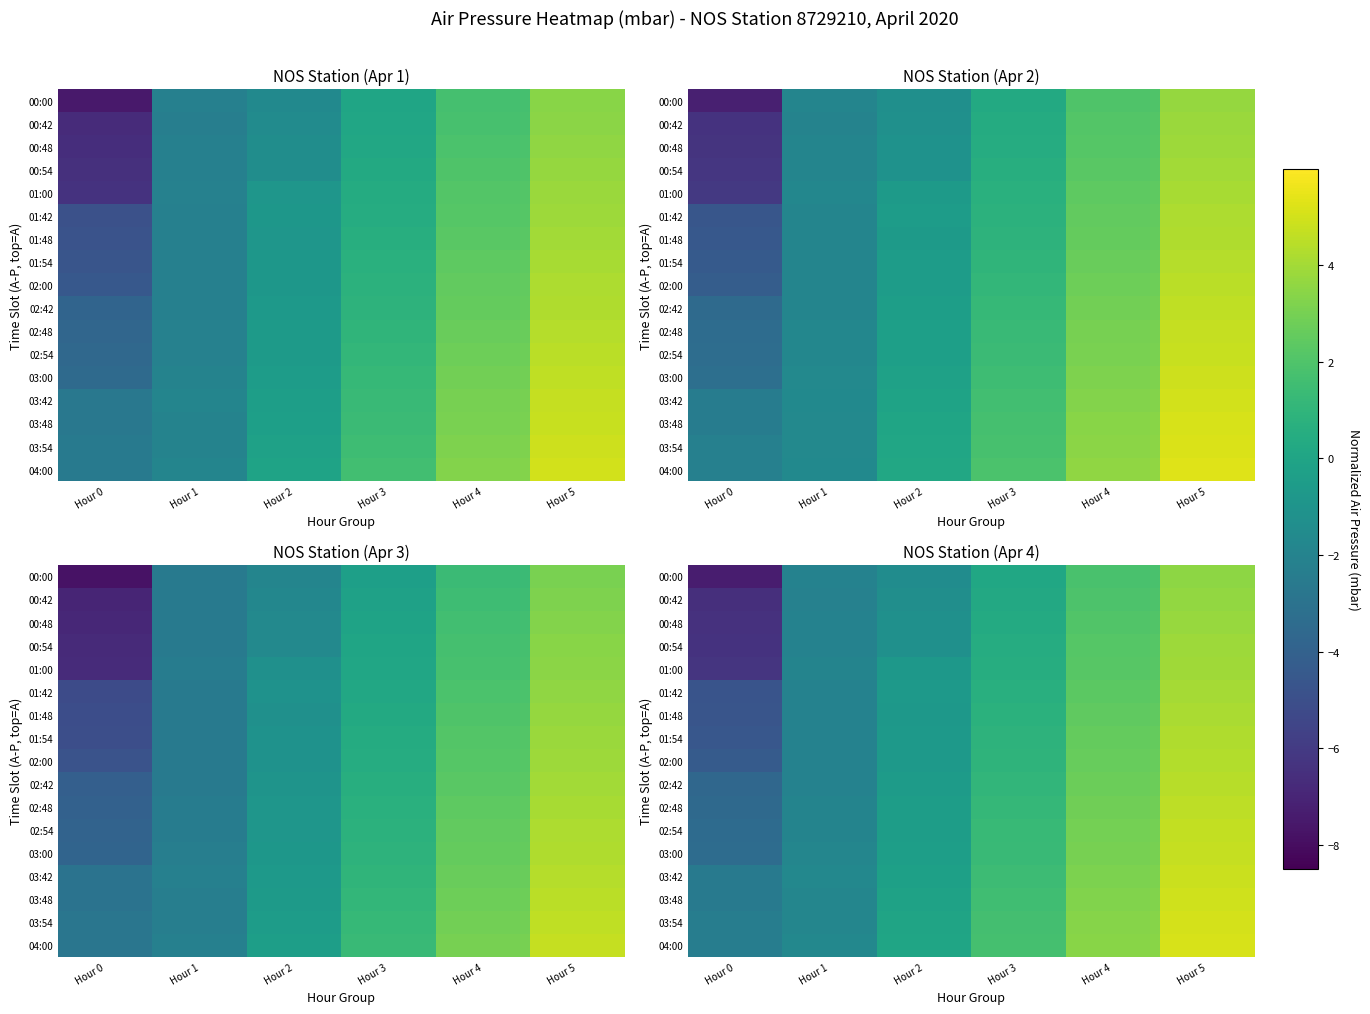

The value of 04:00 at Hour 3 is 1.1. True or false?

False